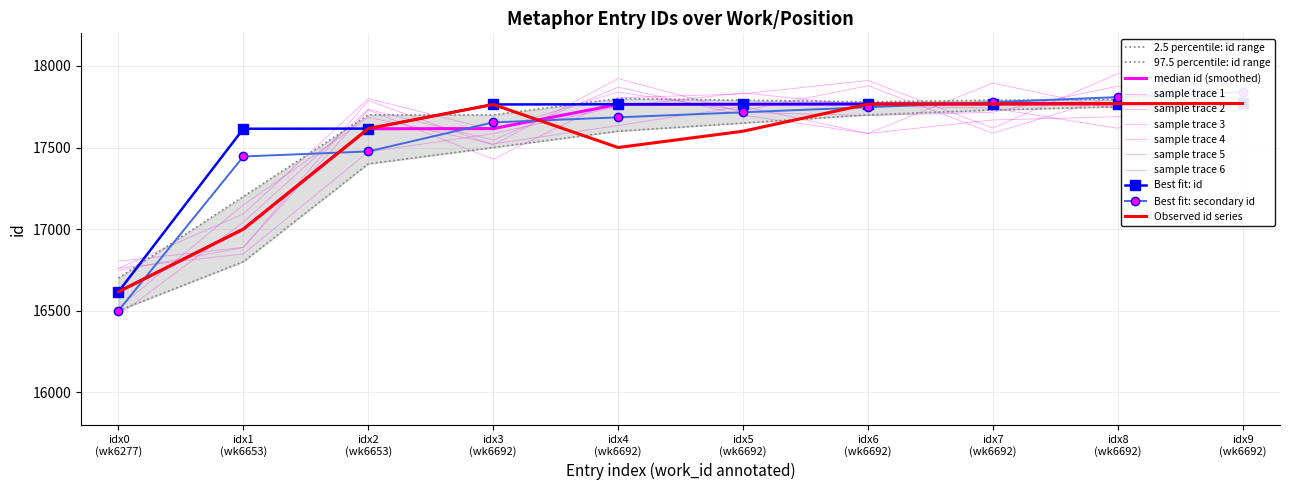

List the labels in order of value, largest first.

idx9
(wk6692), idx8
(wk6692), idx7
(wk6692), idx6
(wk6692), idx5
(wk6692), idx4
(wk6692), idx3
(wk6692), idx2
(wk6653), idx1
(wk6653), idx0
(wk6277)